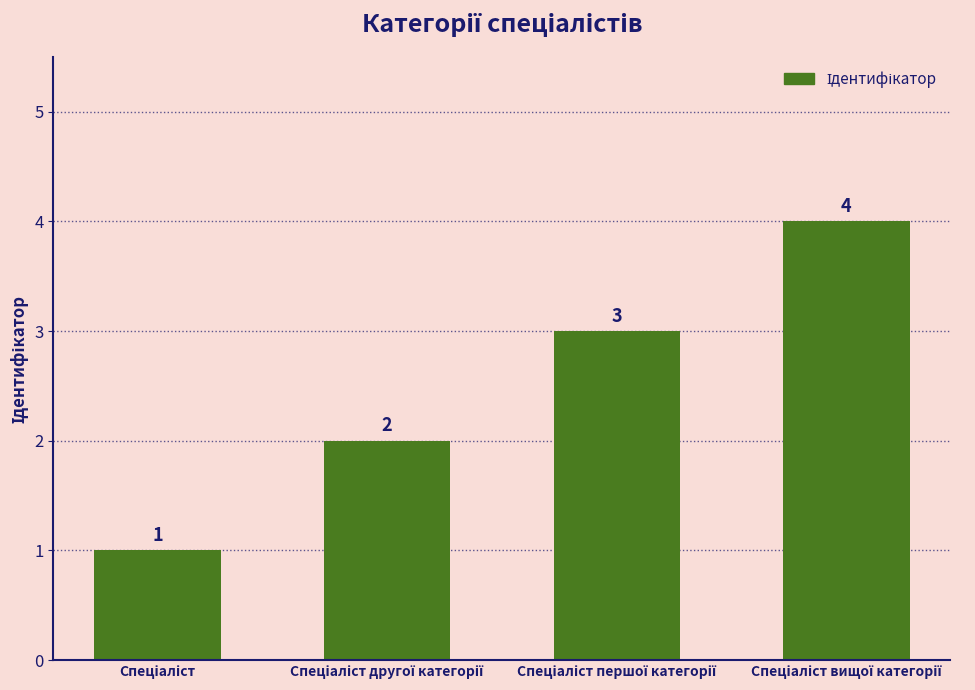

Are the bars horizontal?

No